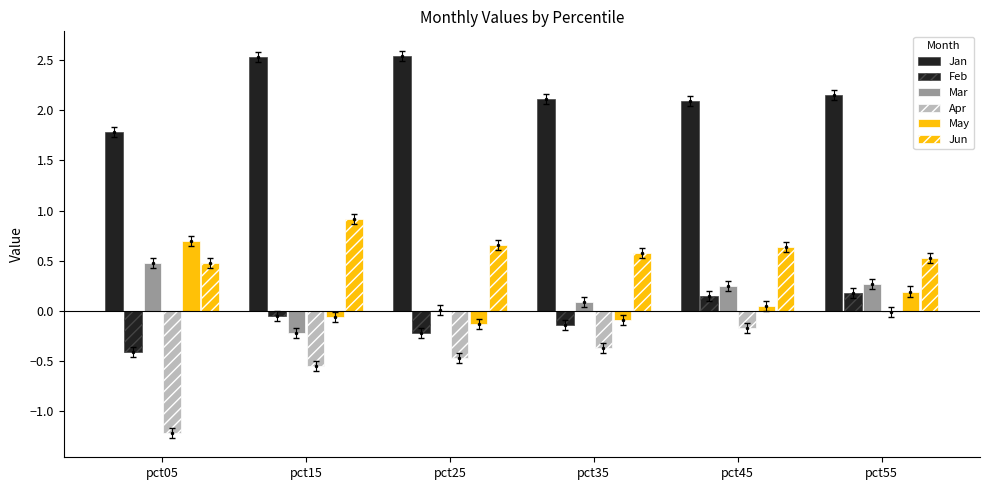

At pct35, list the series in order from largest to smallest.

Jan, Jun, Mar, May, Feb, Apr